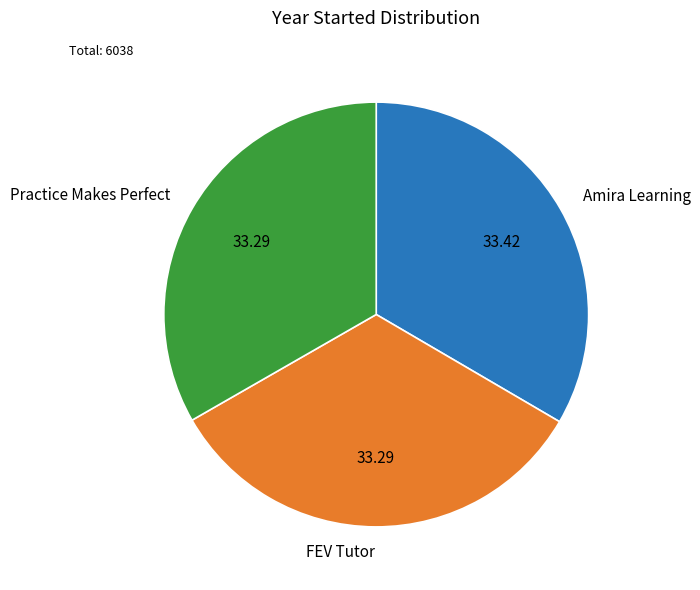

Approximately how many times larger is the value at Amira Learning compared to FEV Tutor?

1.0